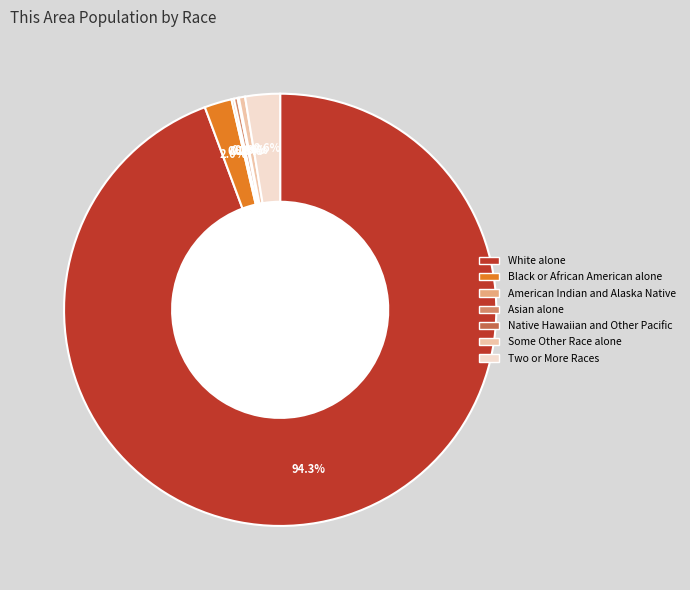

Combined, do Asian alone and Two or More Races account for over 50%?

No